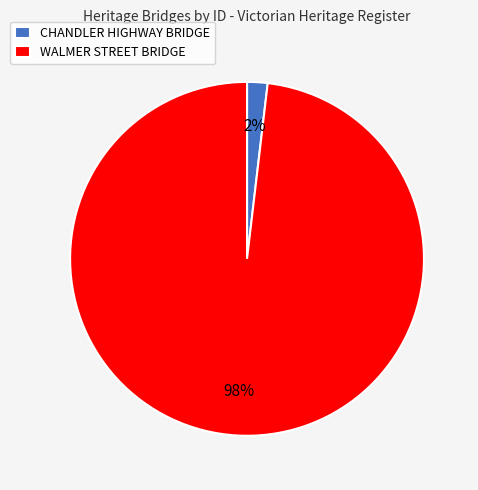

To the nearest percent, what is the difference between the largest and smallest slice percentages?

96%